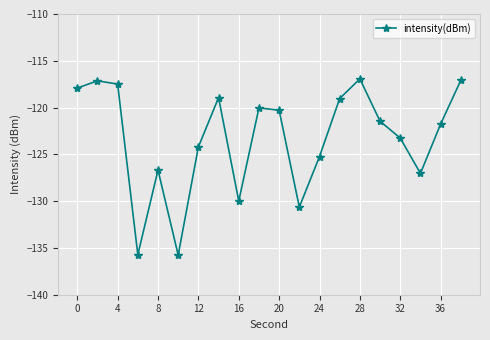

What is the value of the 9th point from the left?

-130.0